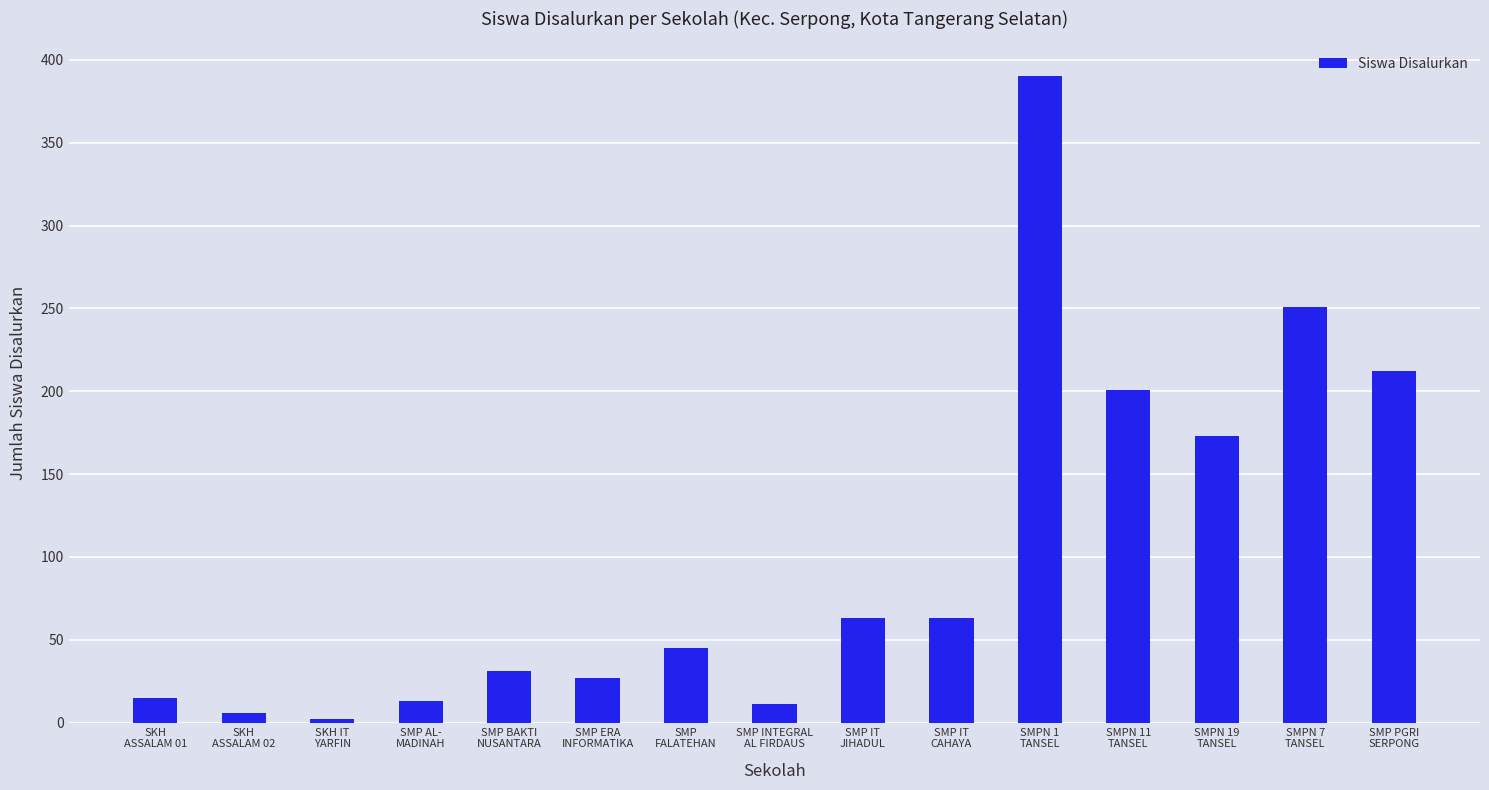

Approximately how many times larger is the value at SMPN 7
TANSEL compared to SMP ERA
INFORMATIKA?

9.3